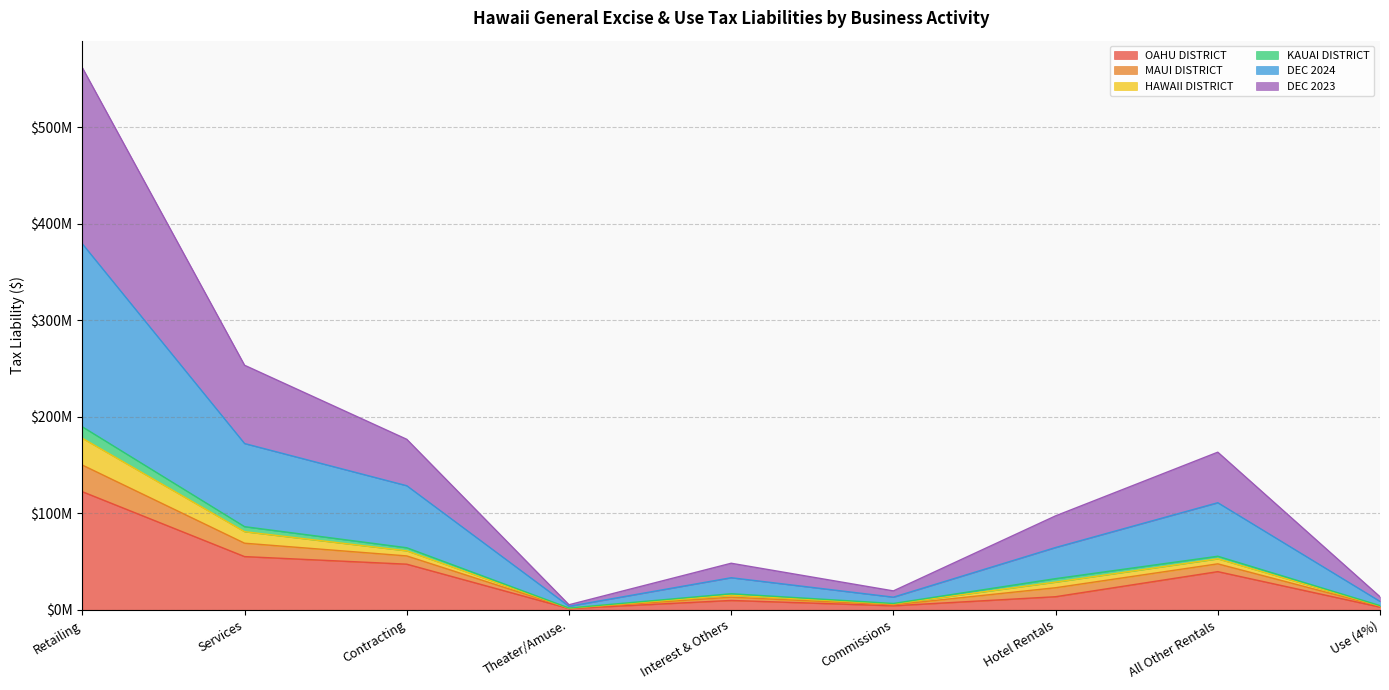

What are all the series names shown in the legend?

OAHU DISTRICT, MAUI DISTRICT, HAWAII DISTRICT, KAUAI DISTRICT, DEC 2024, DEC 2023